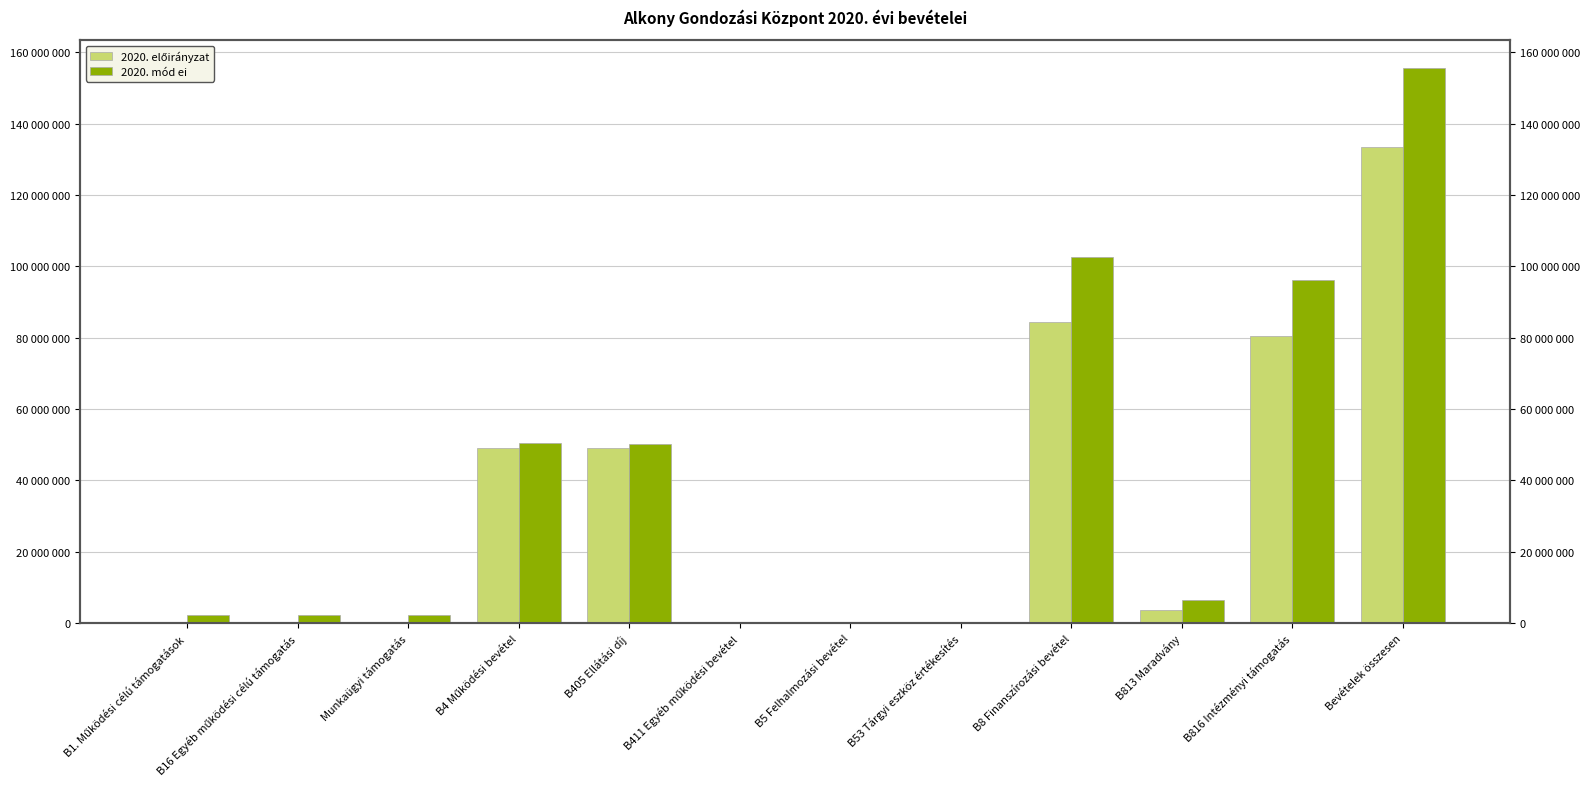

At which label does 2020. előirányzat reach its peak?

Bevételek összesen